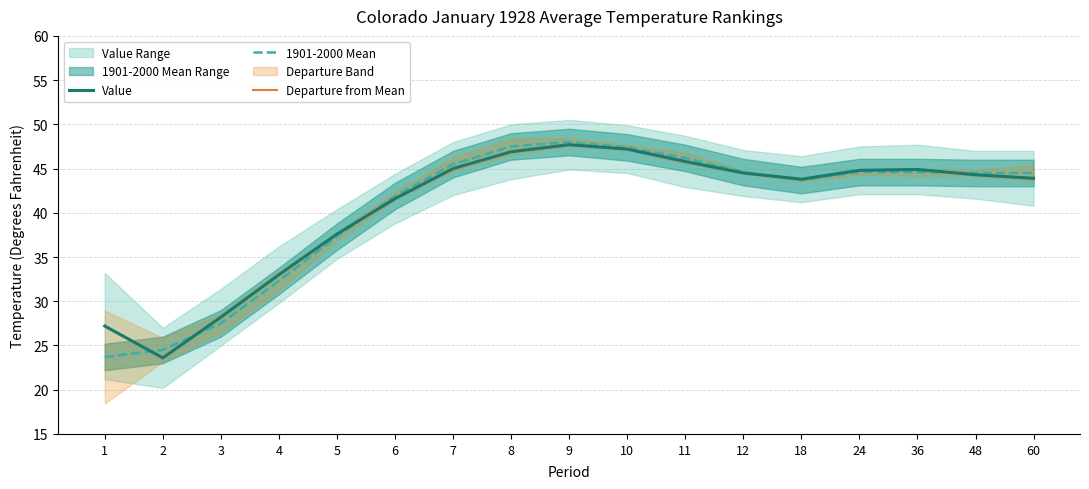

How many interior local valleys does the Value series have?

2